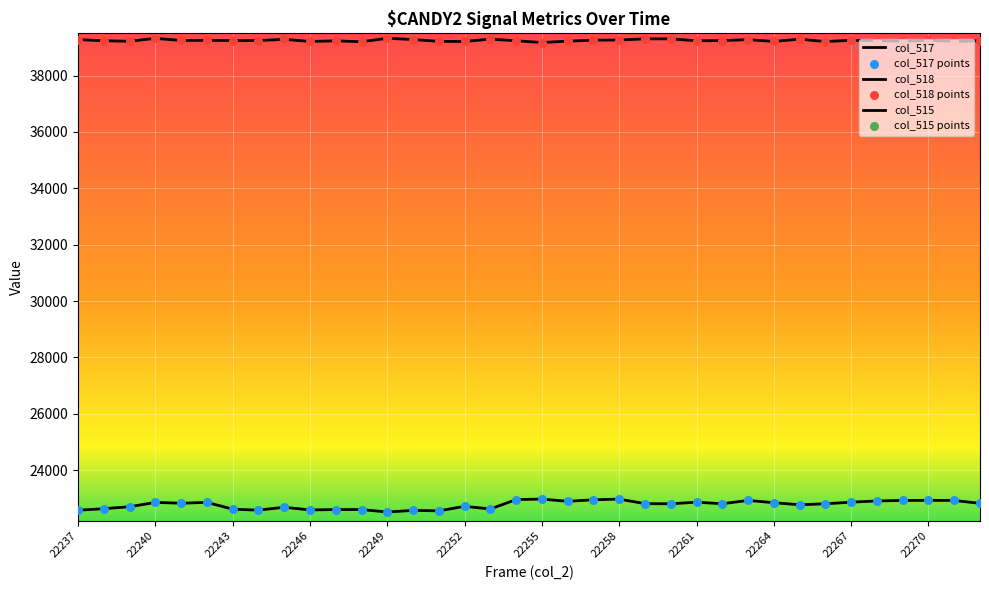

At which category is the sum across all series the highest?

16